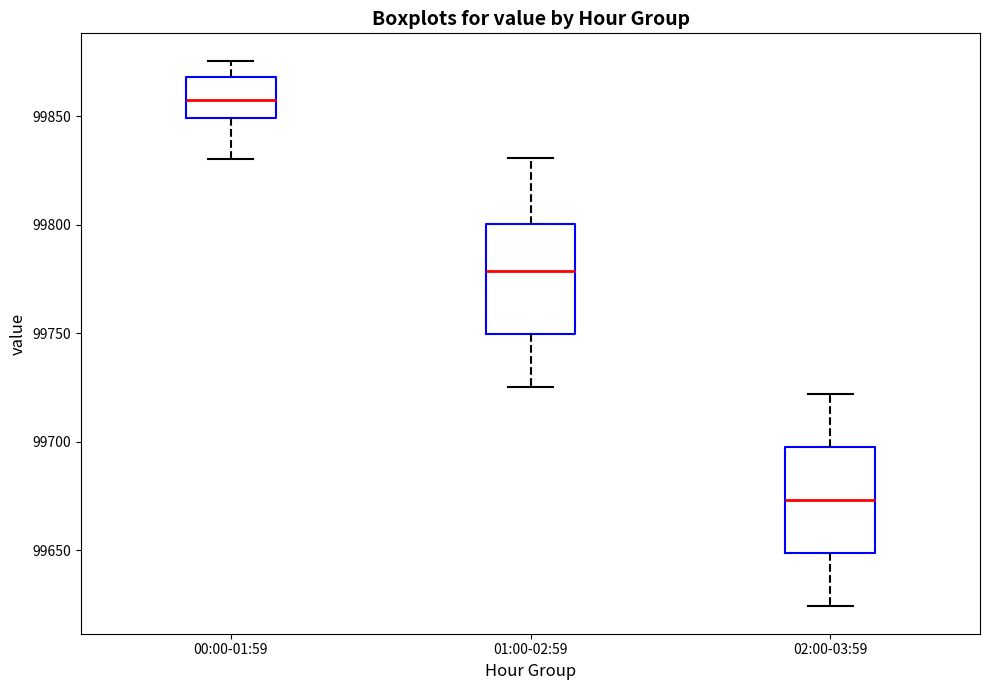

Reading left to right, read every box against the y-axis: the position of its median line, the range the box covers, and the ends of its whiskers. The values are not printed on the chart, so give them approximately, as read against the axis.

00:00-01:59: median 99860, box 99850 to 99870, whiskers 99830 to 99875
01:00-02:59: median 99780, box 99750 to 99800, whiskers 99725 to 99830
02:00-03:59: median 99675, box 99650 to 99700, whiskers 99625 to 99720